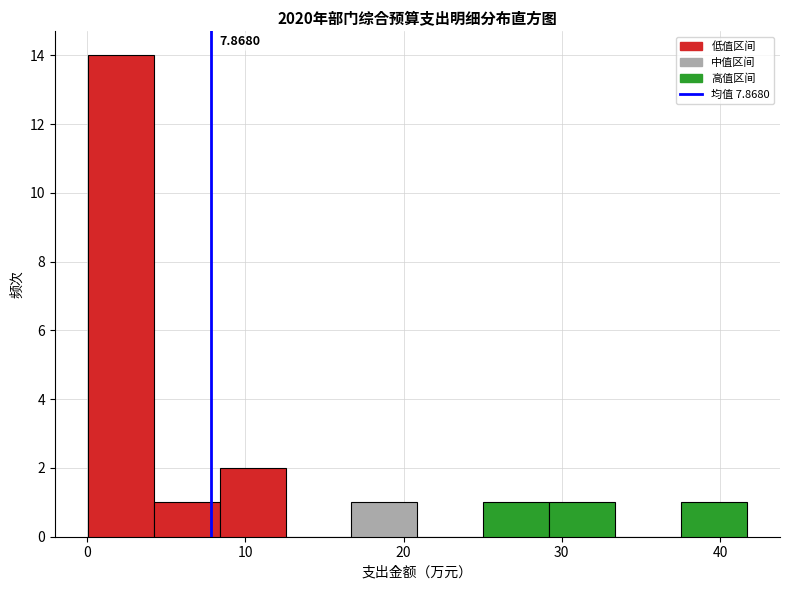

Which range on the x-axis has the tallest bar?

0 to 4